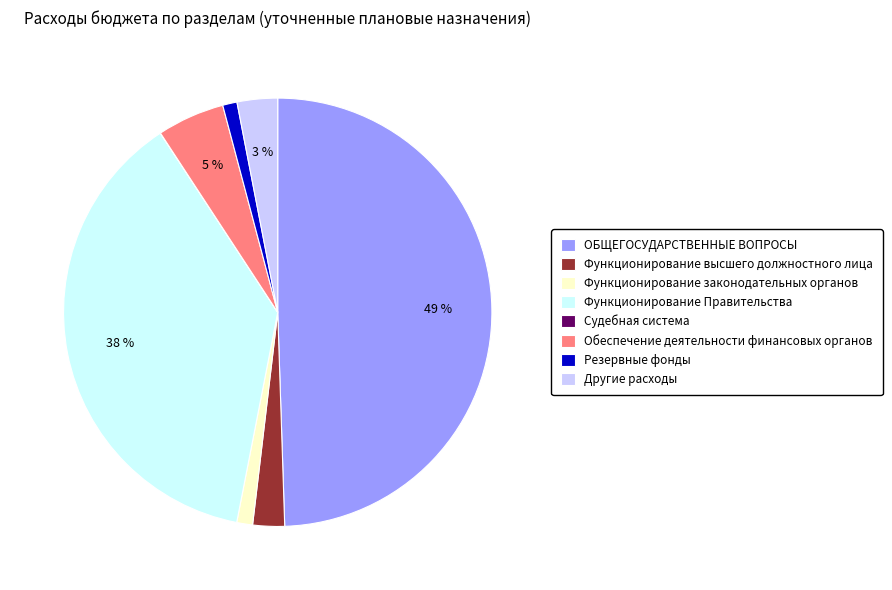

To the nearest percent, what is the difference between the largest and smallest slice percentages?

49%